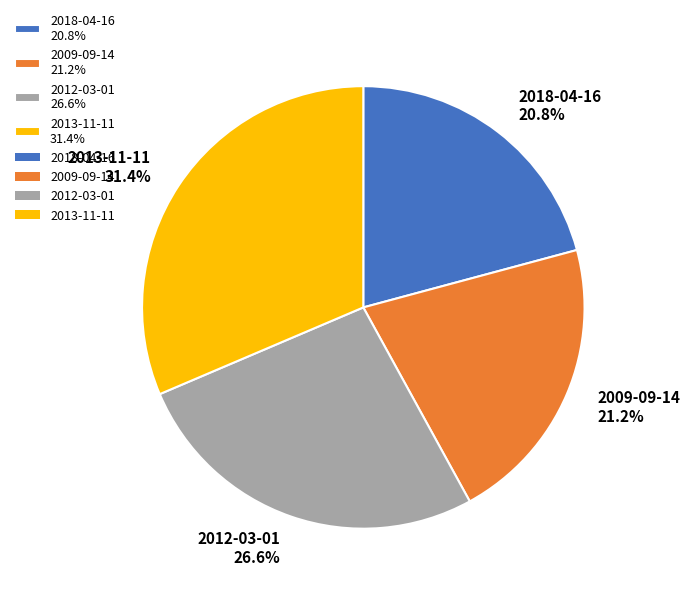

To the nearest percent, what percentage of the pie is 2009-09-14?

21%